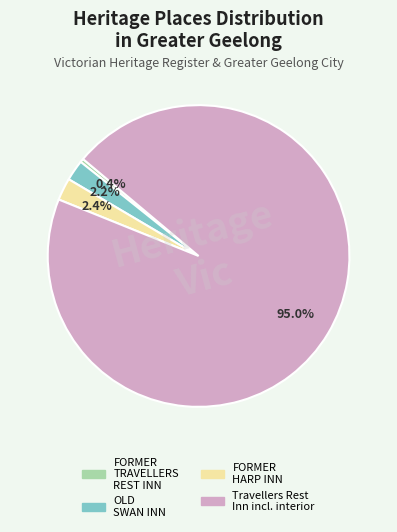

To the nearest percent, what is the average slice percentage?

25%